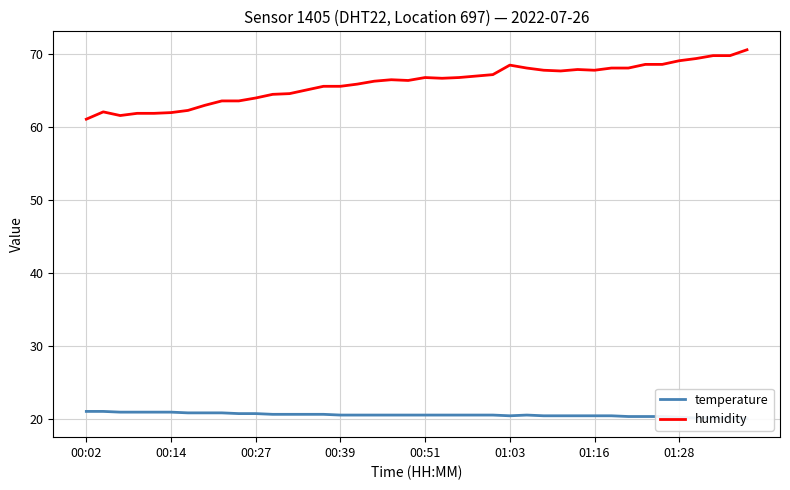

Which series changed the most between 14 and 27?

humidity